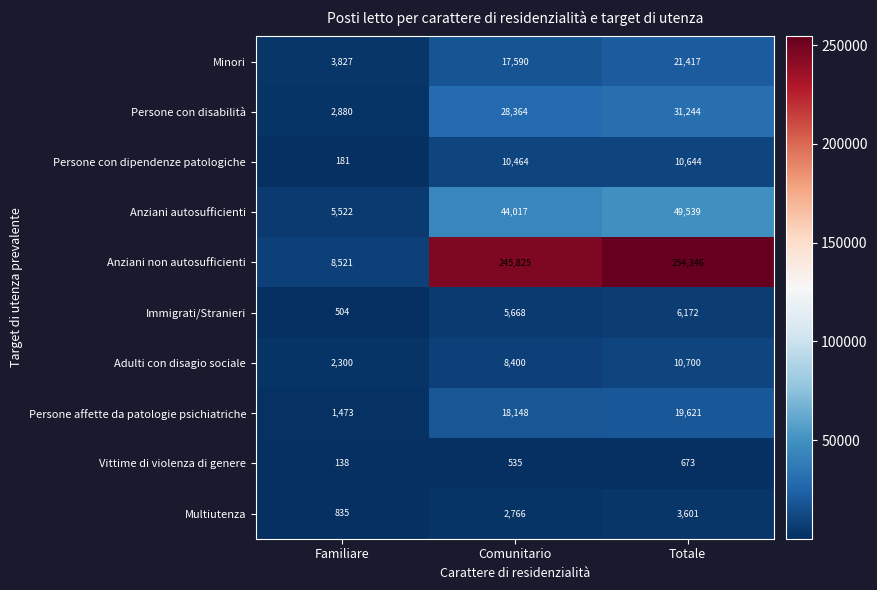

The value of Persone con dipendenze patologiche at Familiare is 181. True or false?

True